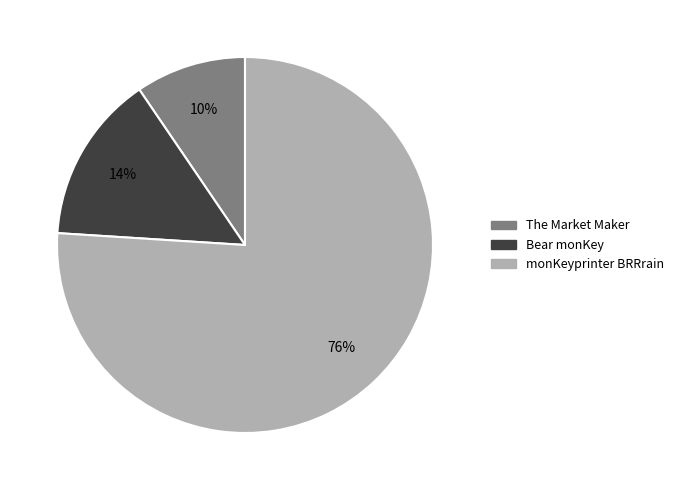

Is Bear monKey the majority of the pie?

No